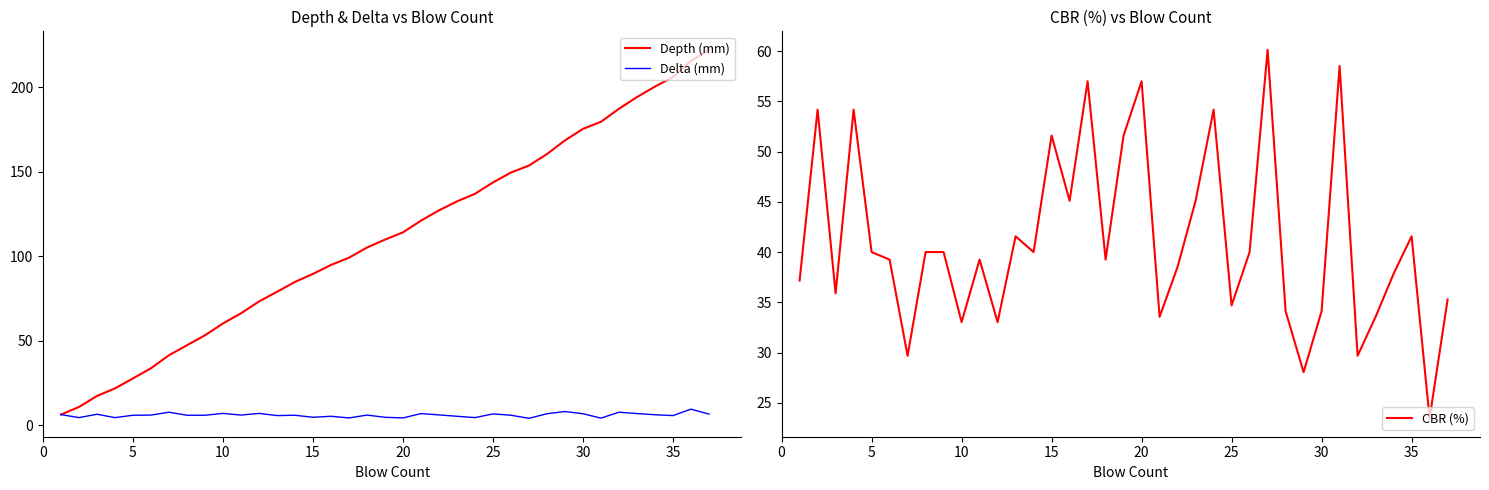

How many data points in CBR (%) are less than 39?

16